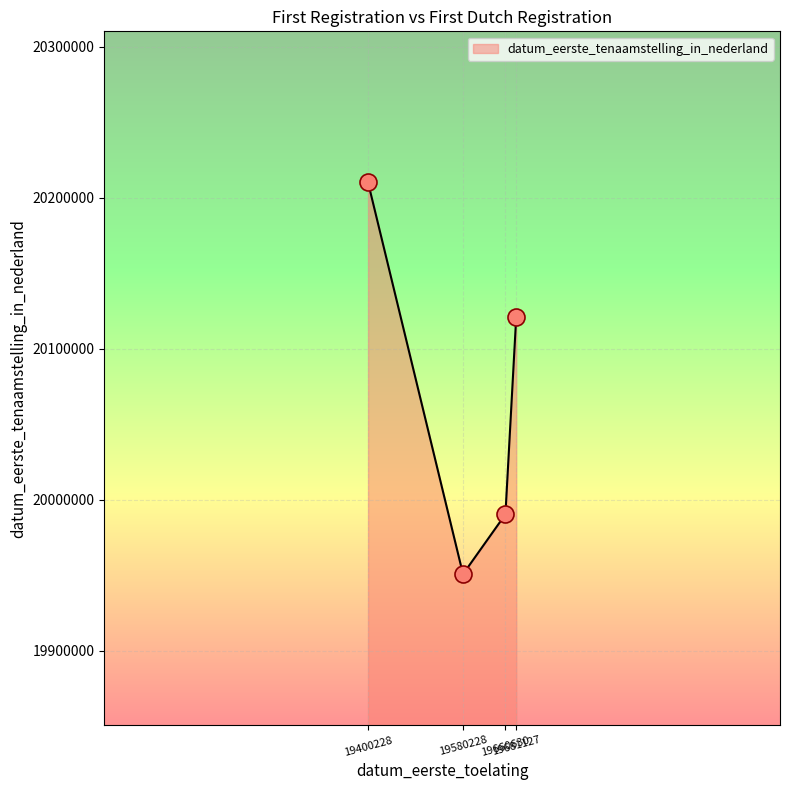

Approximately how many times larger is the value at 19400228 compared to 19681127?

1.0